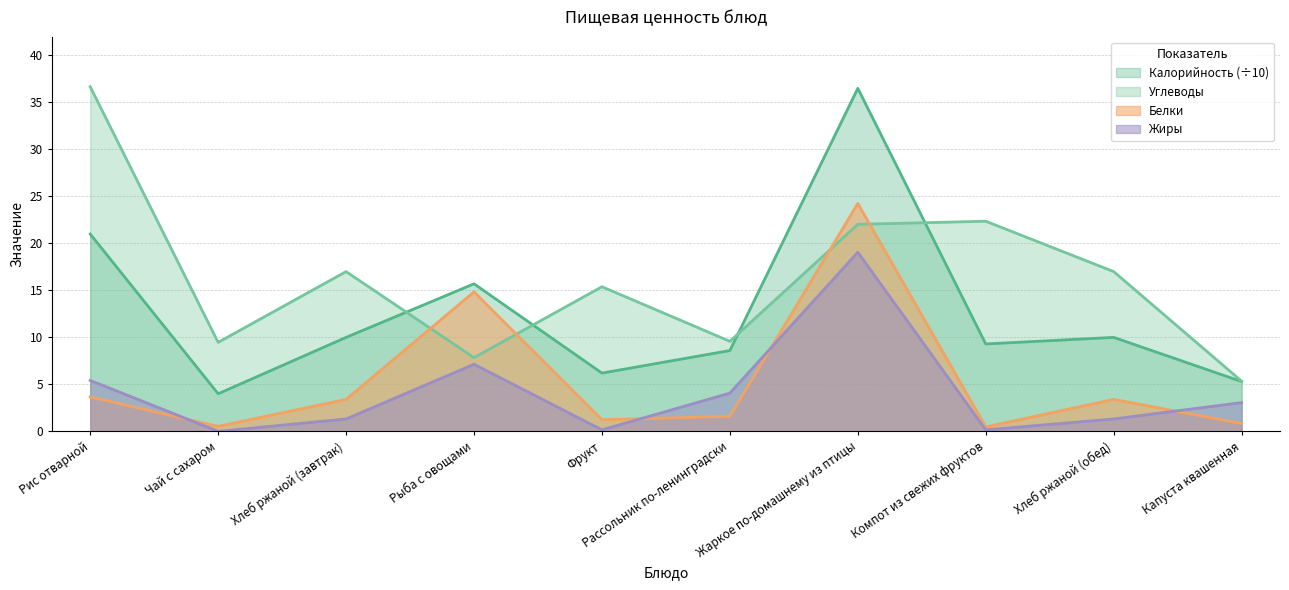

List the labels in order of Углеводы value, smallest first.

Капуста квашенная, Рыба с овощами, Чай с сахаром, Рассольник по-ленинградски, Фрукт, Хлеб ржаной (завтрак), Хлеб ржаной (обед), Жаркое по-домашнему из птицы, Компот из свежих фруктов, Рис отварной